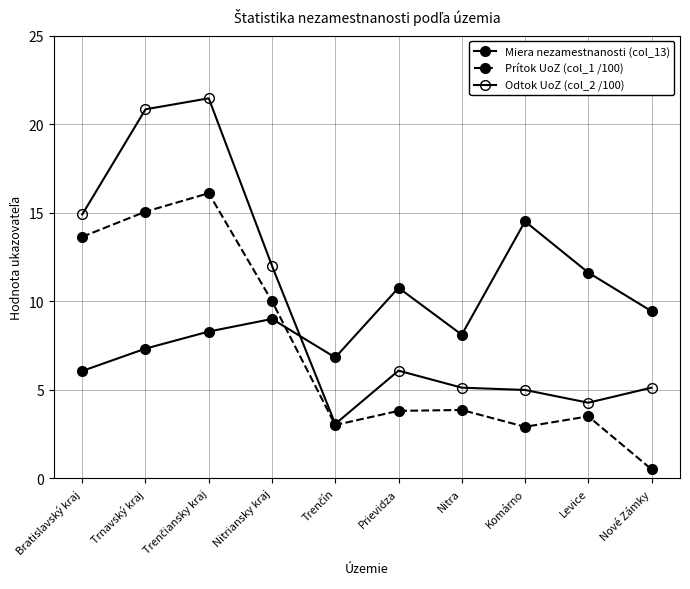

Rank the series by their maximum value, from highest to lowest.

Odtok UoZ (col_2 /100), Prítok UoZ (col_1 /100), Miera nezamestnanosti (col_13)